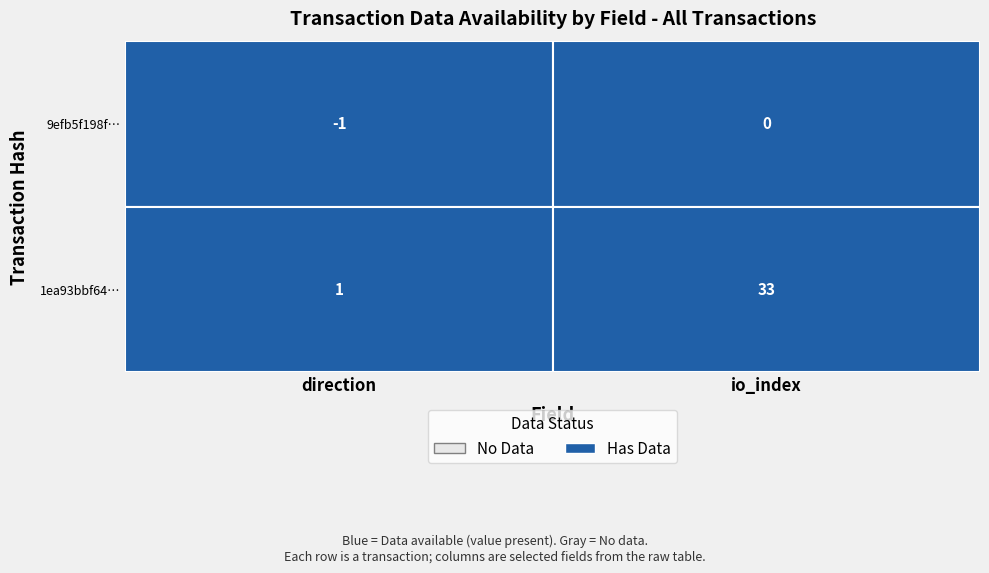

How many values in the 9efb5f198f8ab327dcbb2661769350ac97cd12c series are below 0?

1